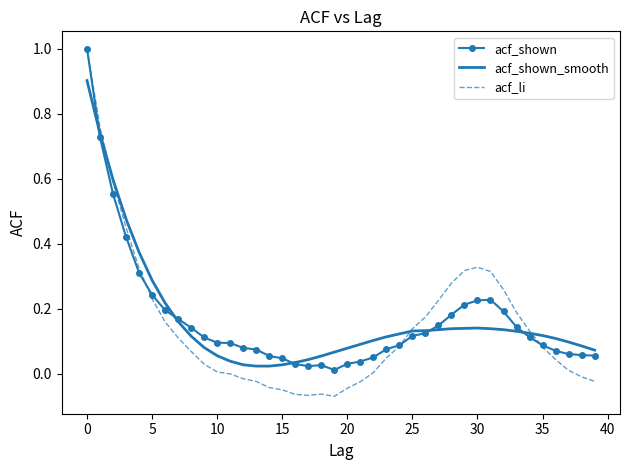

True or false: acf_shown_smooth and acf_li cross at least once.

True